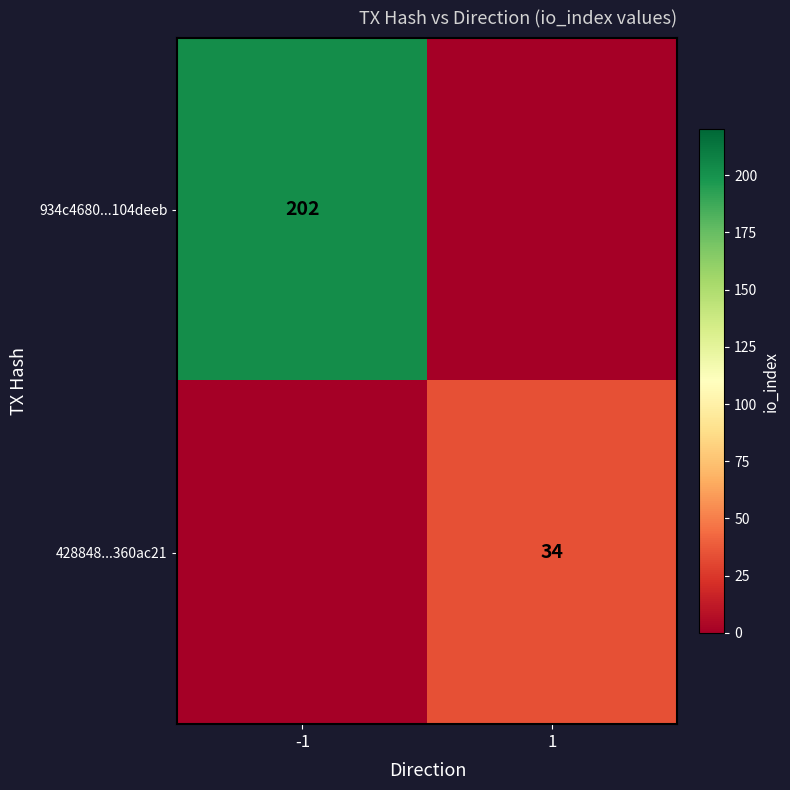

Which label corresponds to the smallest value in the chart?

1